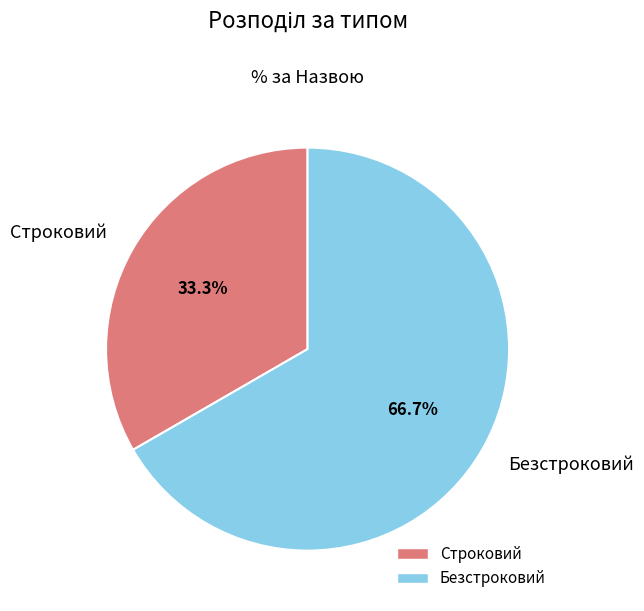

Which category has the biggest portion of the pie?

Безстроковий